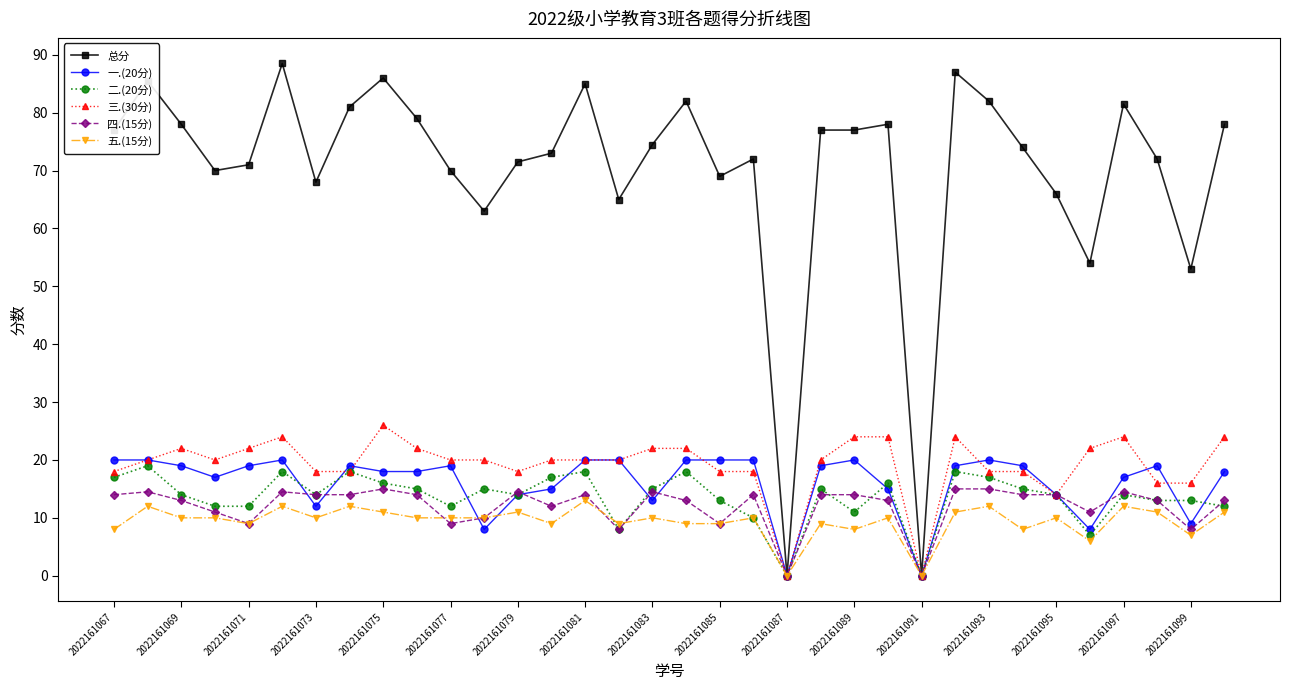

What is the value of the 二.(20分) point at the 1st from the left?

17.0